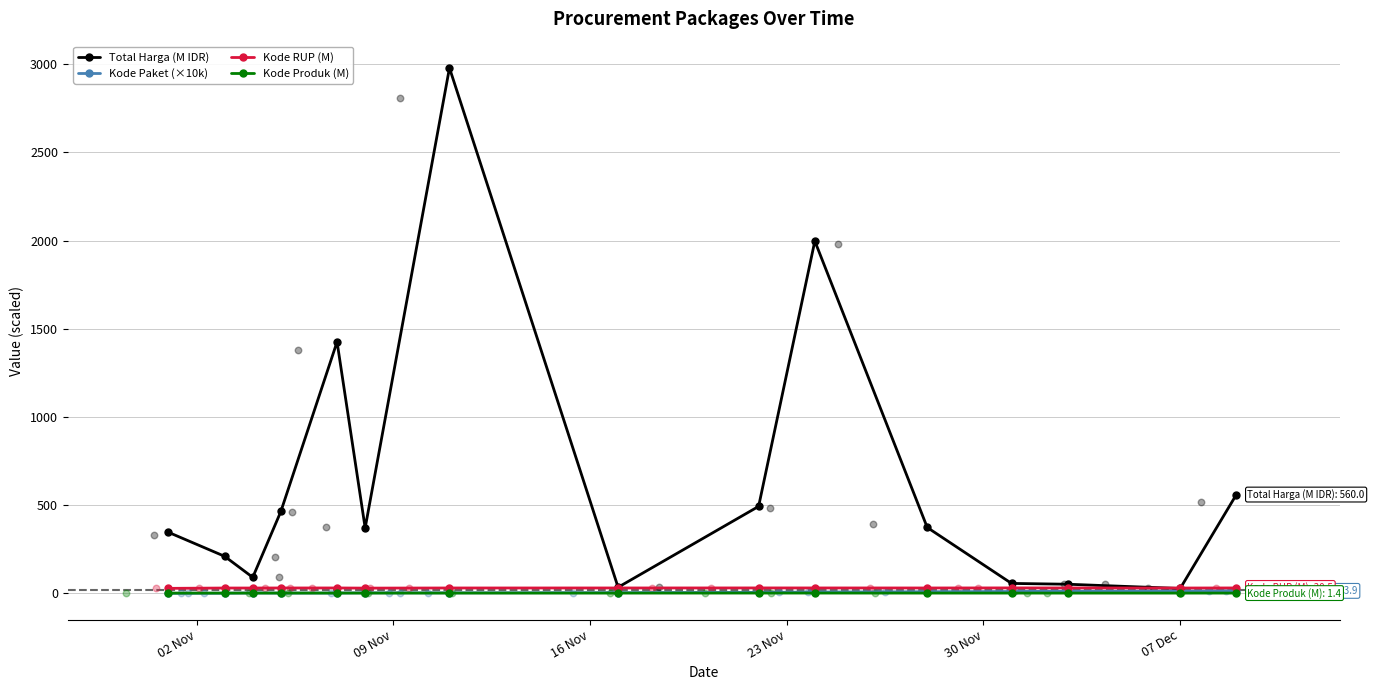

At how many categories does at least one series exceed 2613?

1